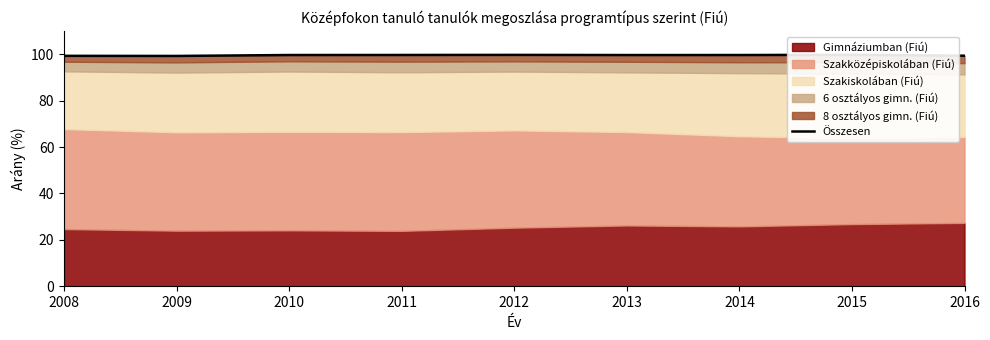

Which category has the highest value across all series?

2015